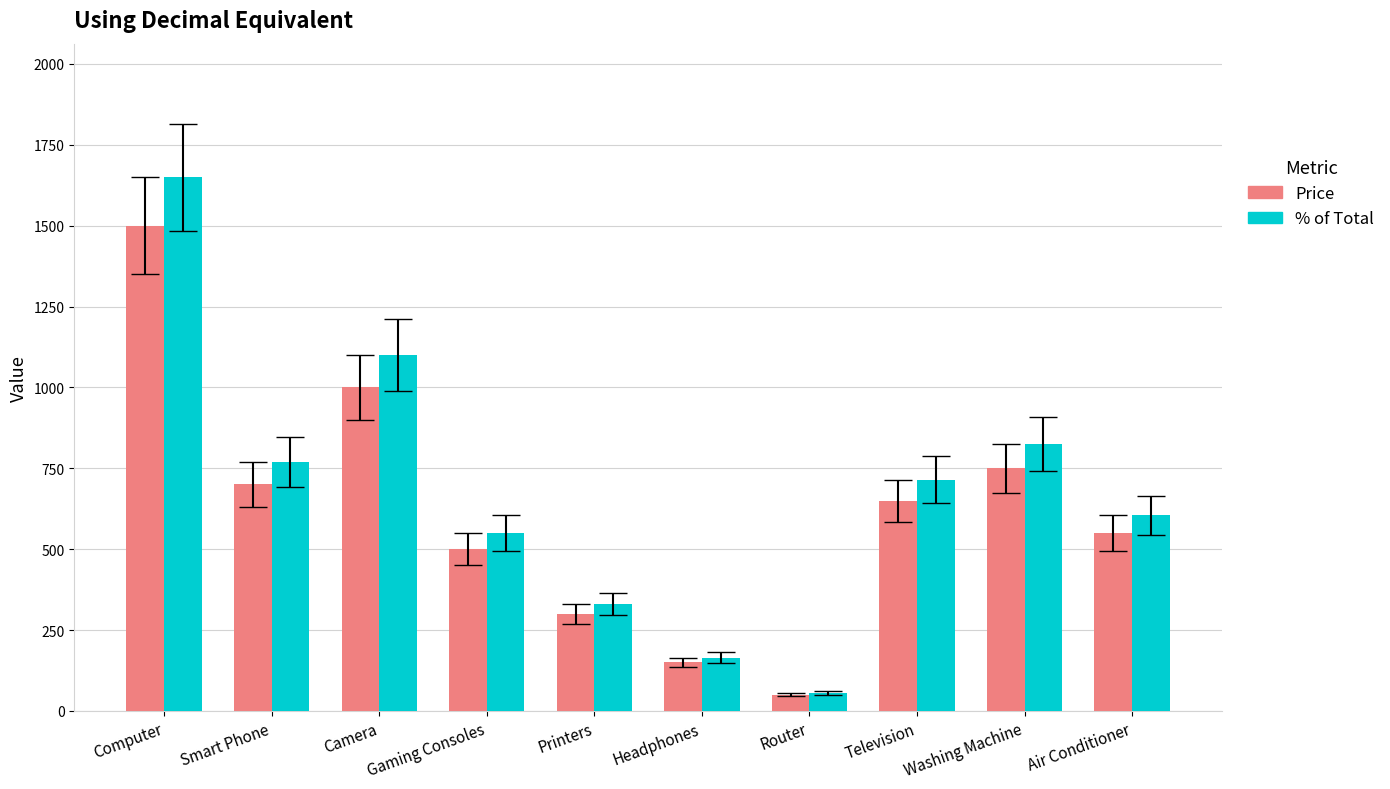

The value of % of Total at Printers is 557. True or false?

False